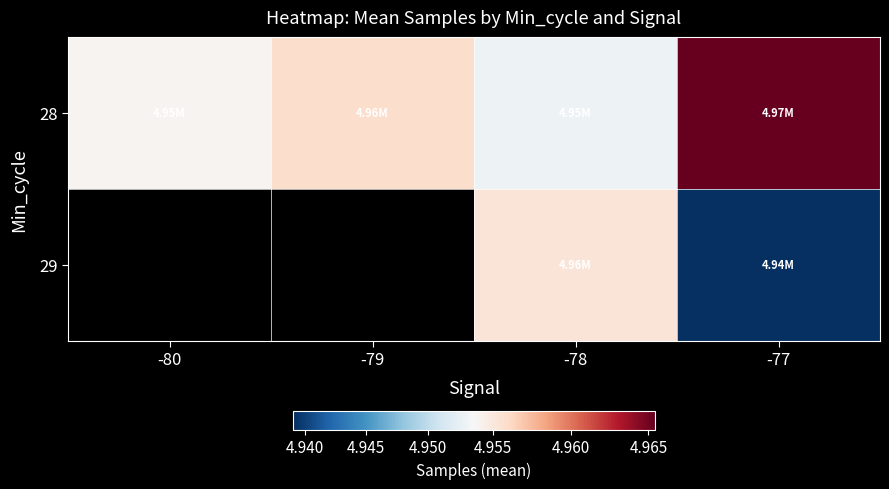

True or false: 29 has a value of 7579028.1 at -78.

False